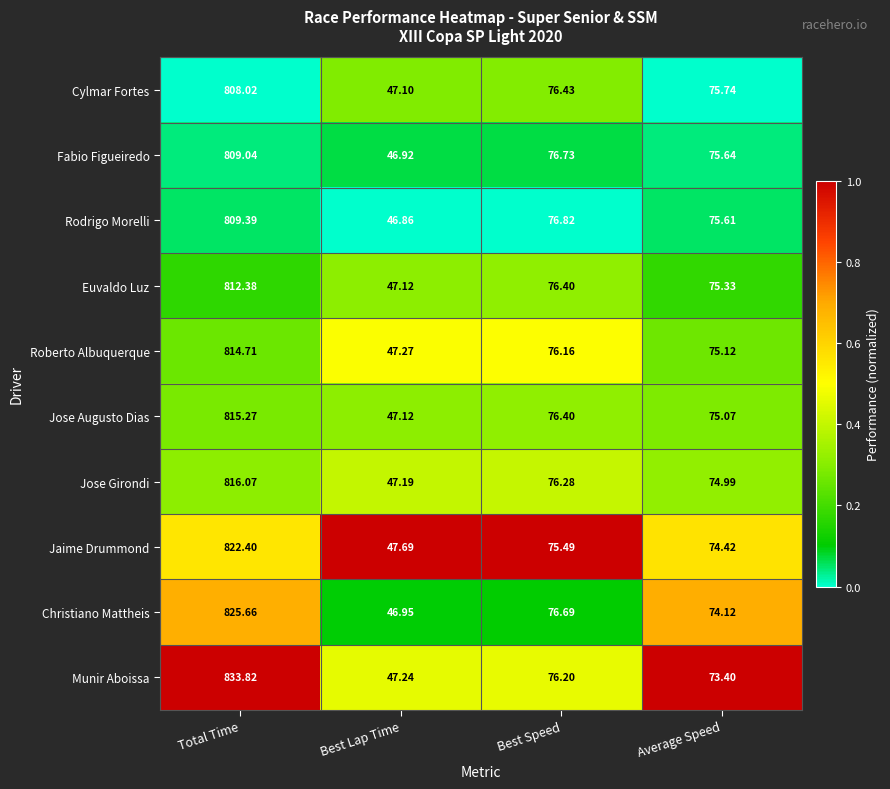

Rank the categories by Rodrigo Morelli value from lowest to highest.

Best Lap Time, Average Speed, Best Speed, Total Time